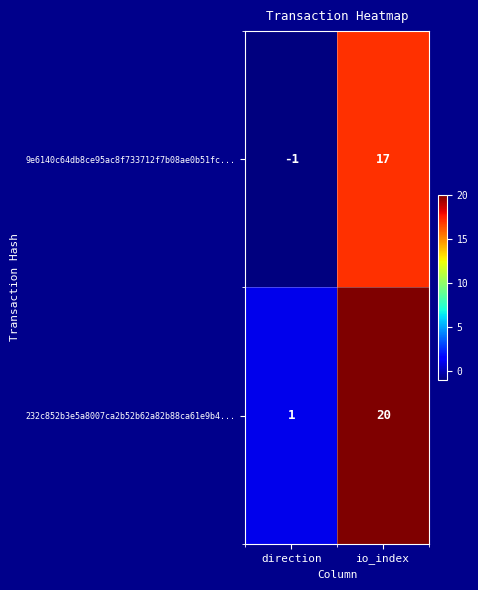

What is the average value of the 9e6140c64db8ce95ac8f733712f7b08ae0b51fc... series?

8